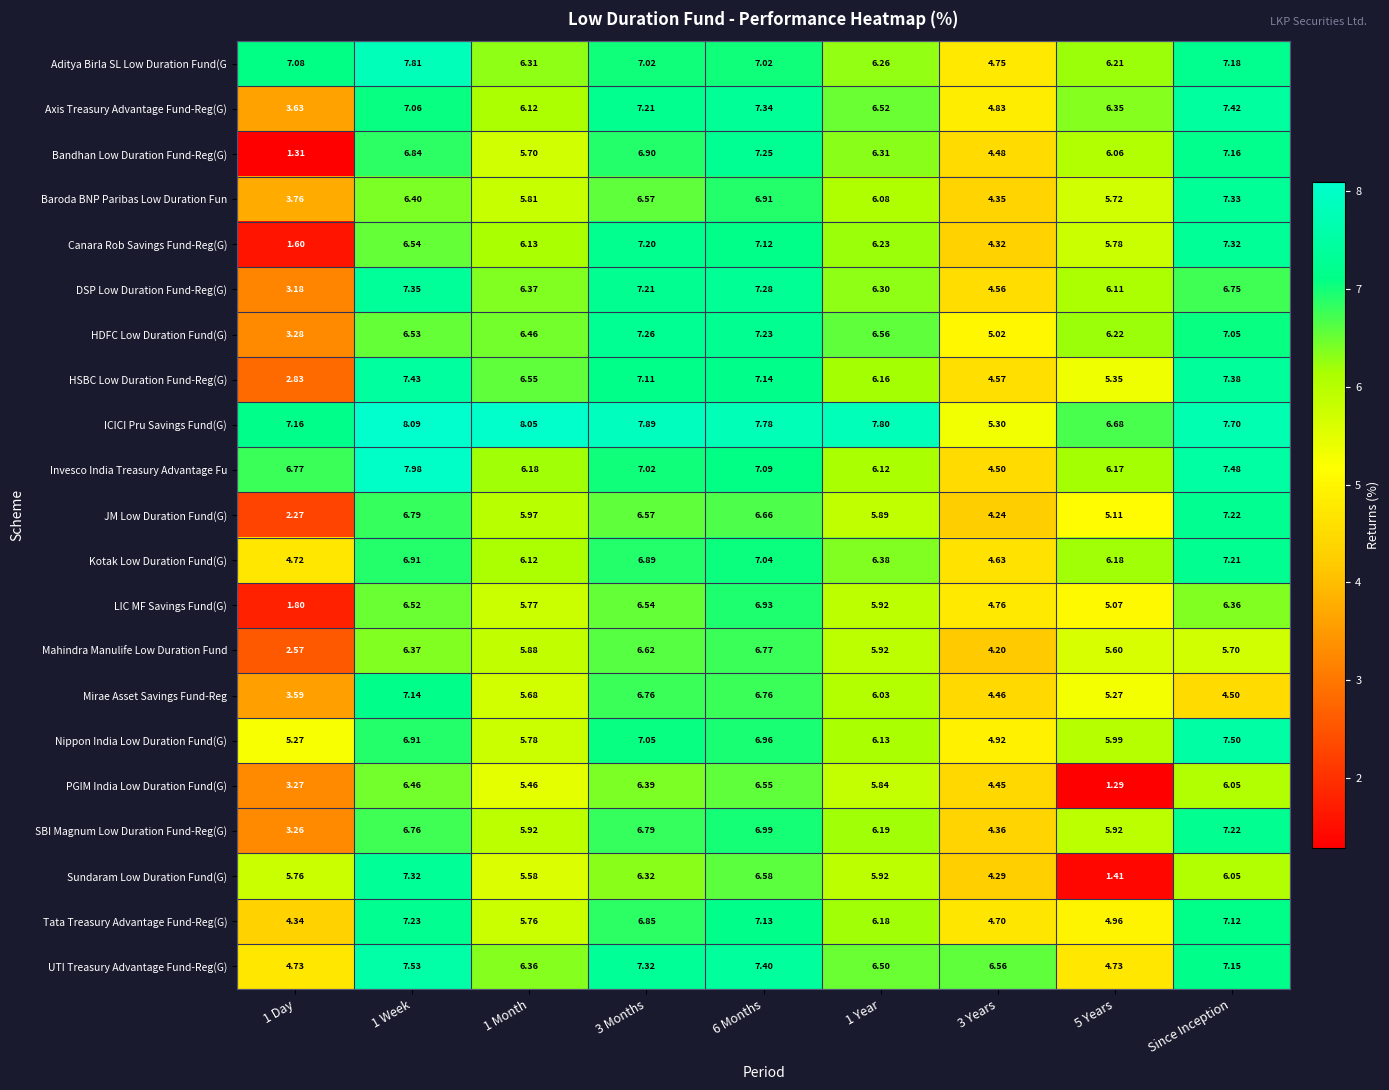

At 1 Day, list the series in order from smallest to largest.

Bandhan Low Duration Fund-Reg(G), Canara Rob Savings Fund-Reg(G), LIC MF Savings Fund(G), JM Low Duration Fund(G), Mahindra Manulife Low Duration Fund, HSBC Low Duration Fund-Reg(G), DSP Low Duration Fund-Reg(G), SBI Magnum Low Duration Fund-Reg(G), PGIM India Low Duration Fund(G), HDFC Low Duration Fund(G), Mirae Asset Savings Fund-Reg, Axis Treasury Advantage Fund-Reg(G), Baroda BNP Paribas Low Duration Fun, Tata Treasury Advantage Fund-Reg(G), Kotak Low Duration Fund(G), UTI Treasury Advantage Fund-Reg(G), Nippon India Low Duration Fund(G), Sundaram Low Duration Fund(G), Invesco India Treasury Advantage Fu, Aditya Birla SL Low Duration Fund(G, ICICI Pru Savings Fund(G)